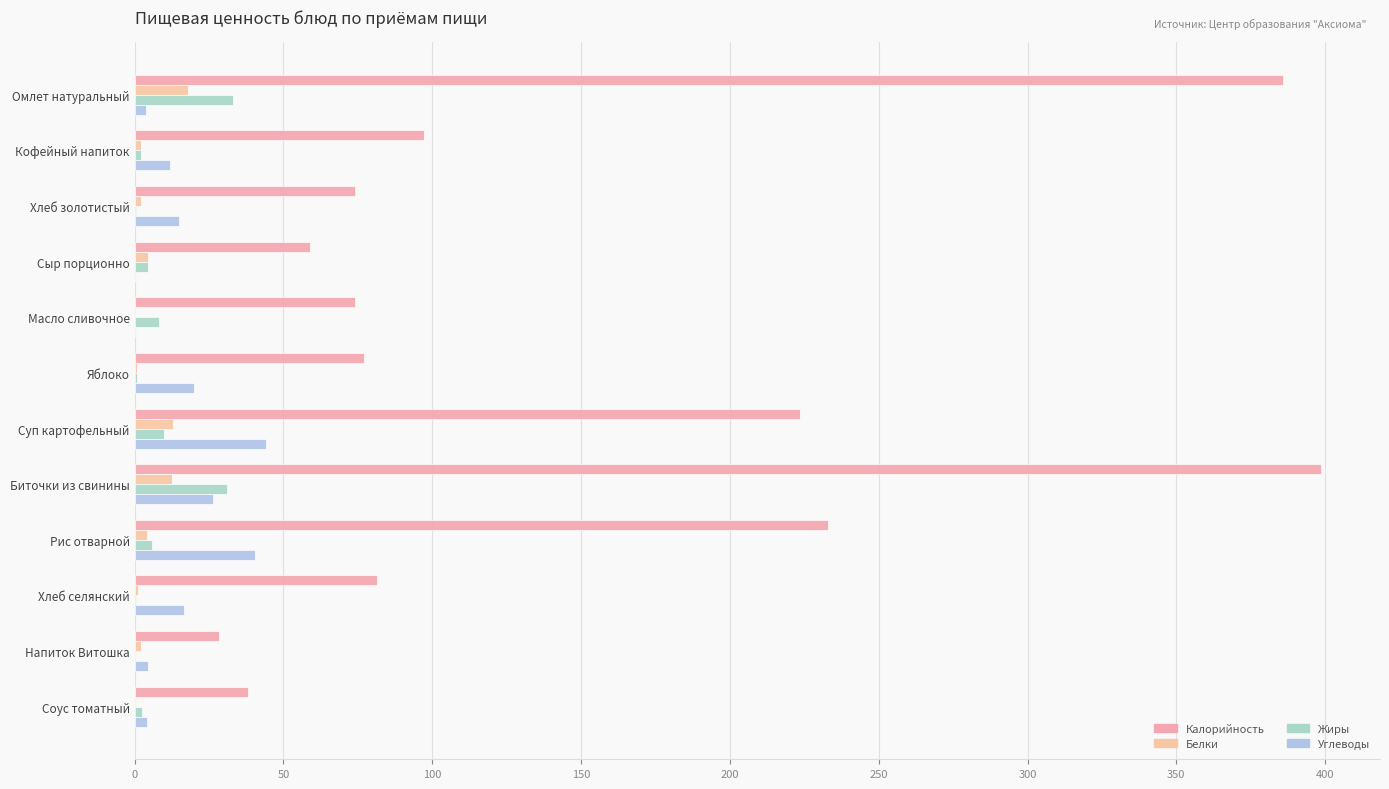

How many distinct data groups are displayed?

4